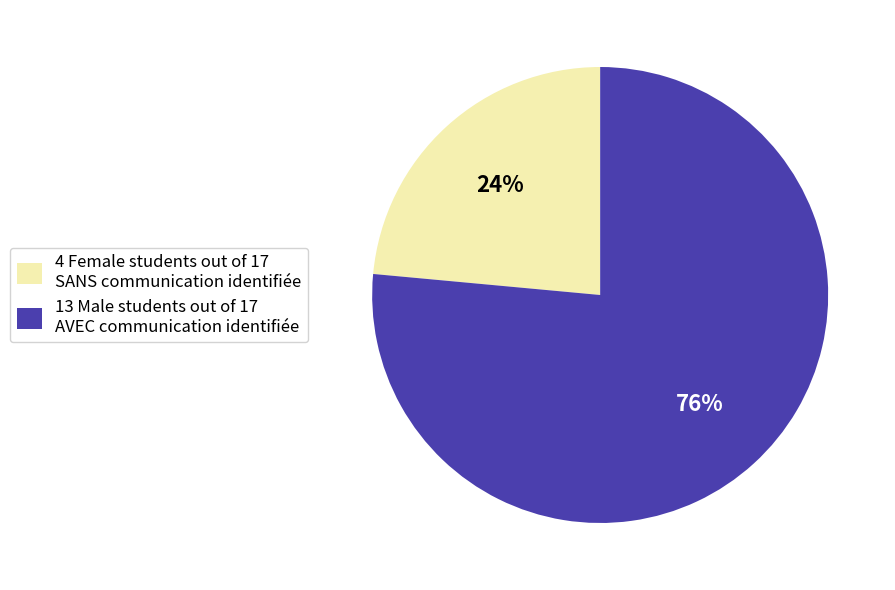

Is it true that 13 Male students out of 17 AVEC communication identifiée is 76% of the pie?

True